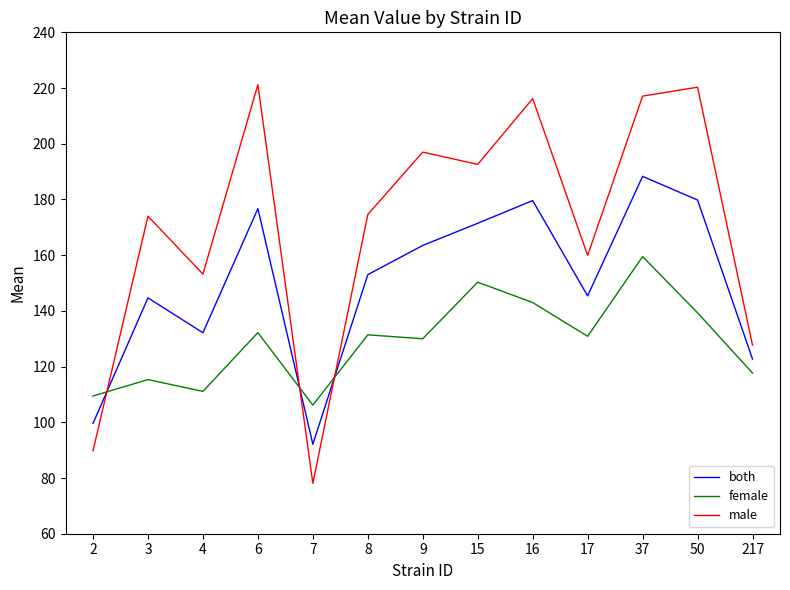

What is the sum of all female values?

1676.3